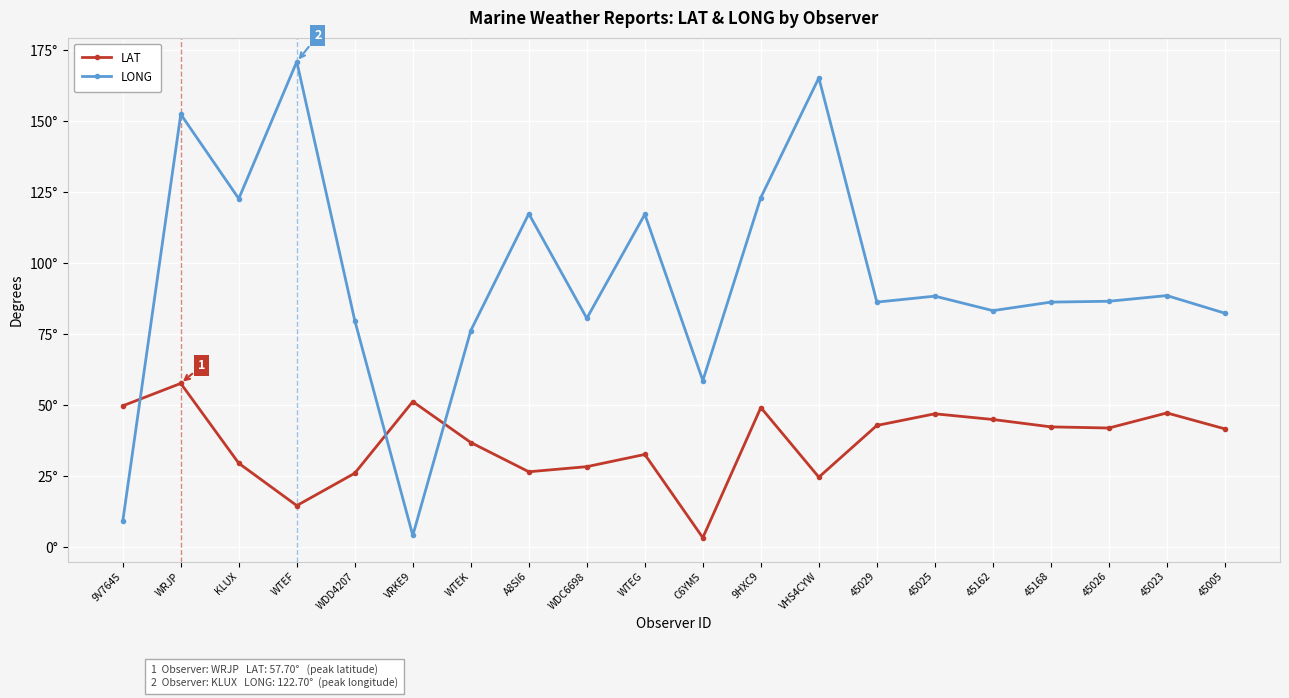

What is the total value across all series at WRJP?

210.1